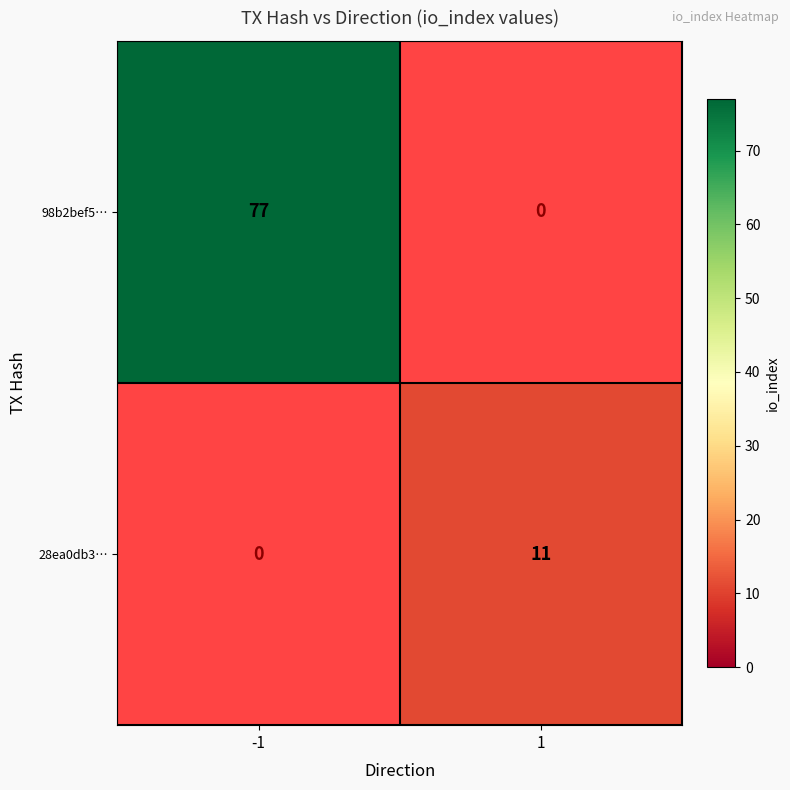

The value of 28ea0db3… at 1 is 16. True or false?

False